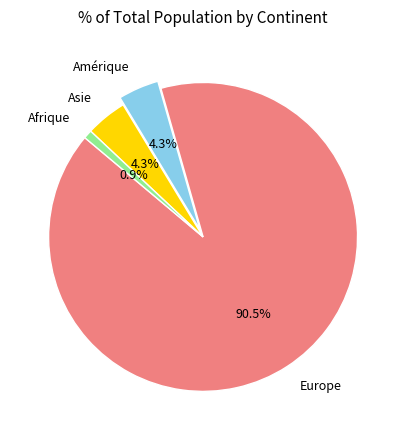

Is it true that Afrique is 1% of the pie?

True